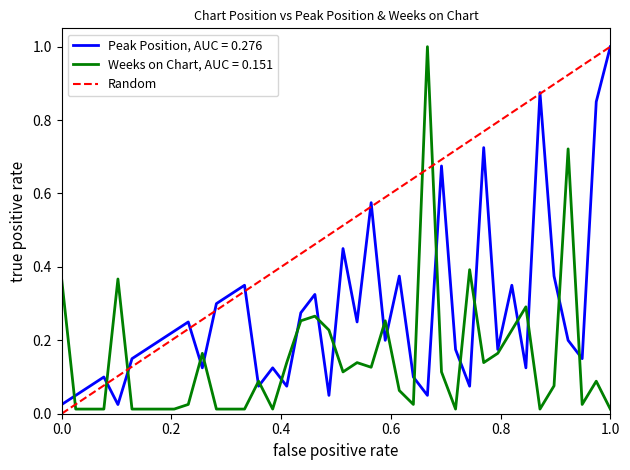

Which category has the highest value in the Peak Position, AUC = 0.276 series?

1.0